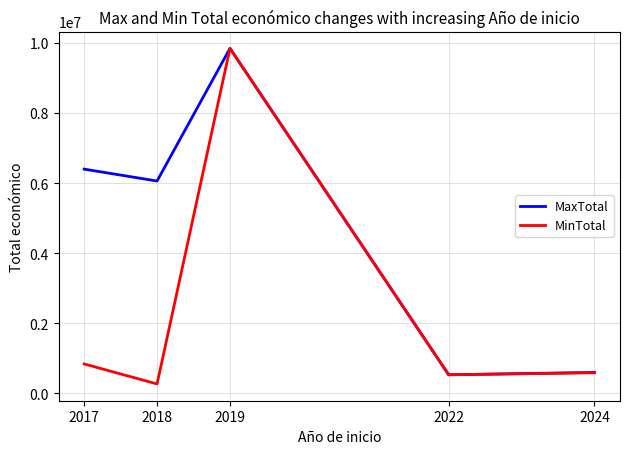

At which label is MaxTotal closest to 5190690?

2018